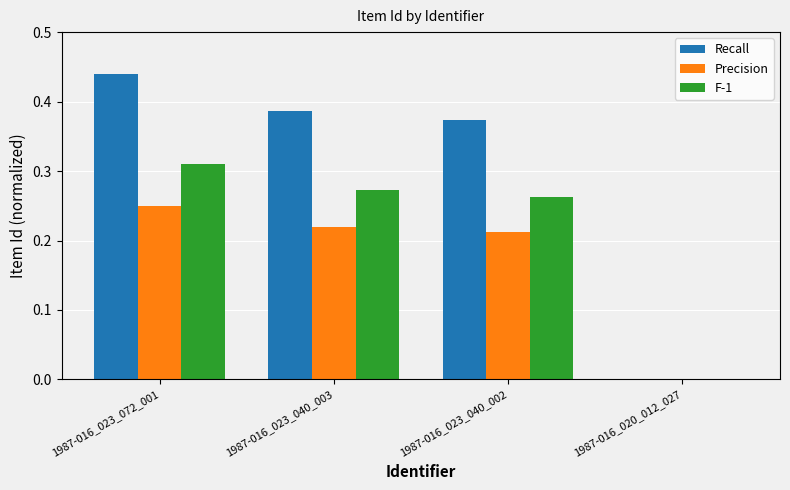

What is the total value across all series at 1987-016_023_072_001?

1.0